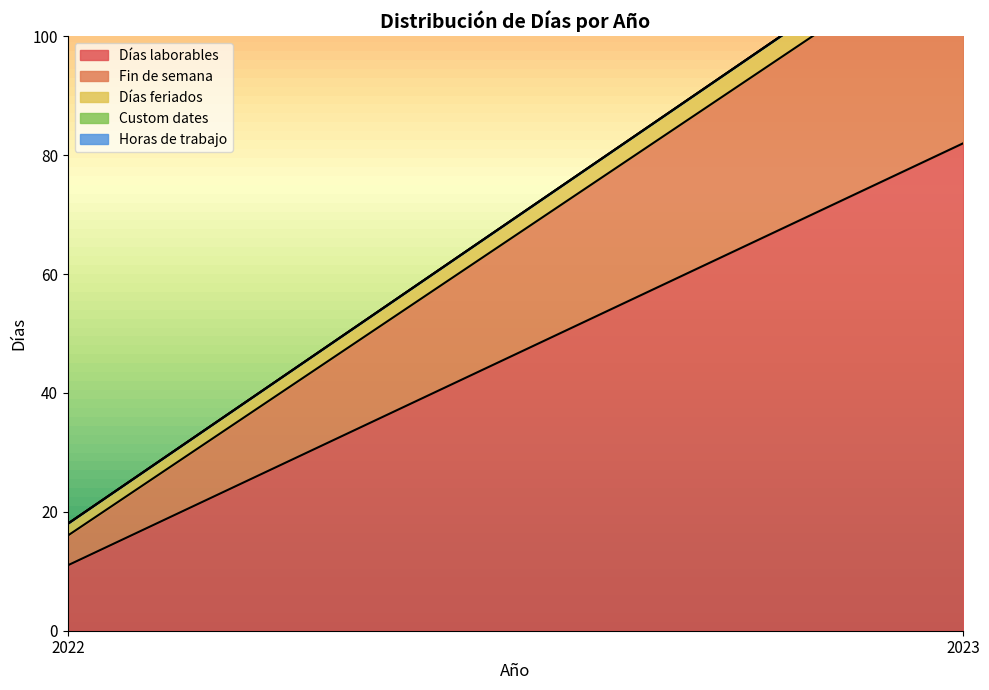

How many series are shown in this chart?

5